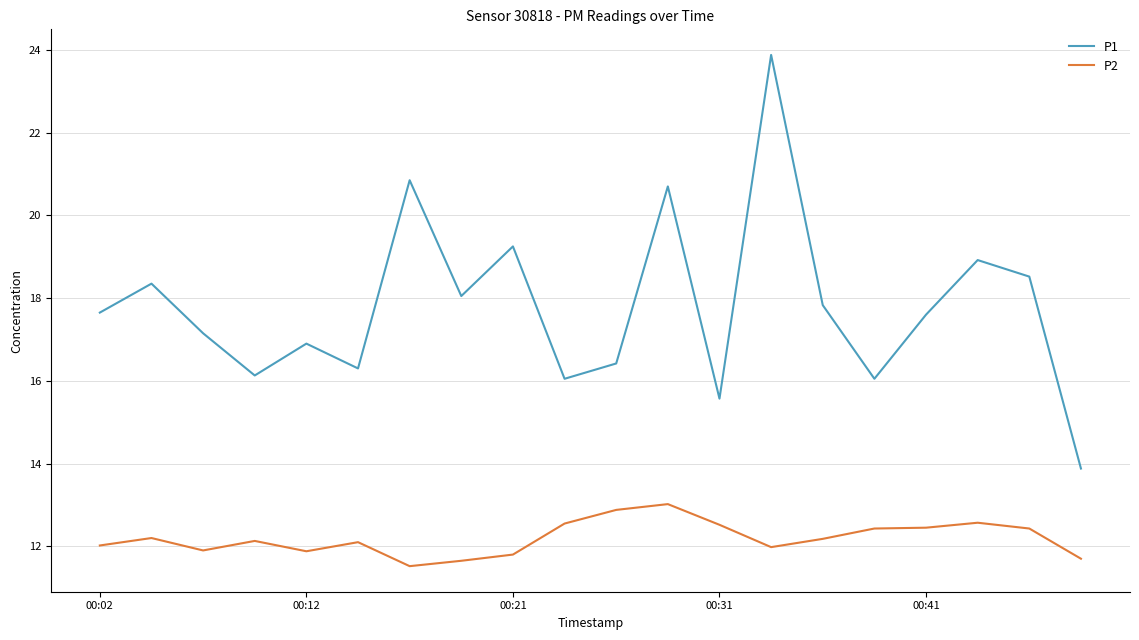

Which series has the largest range (max minus min)?

P1